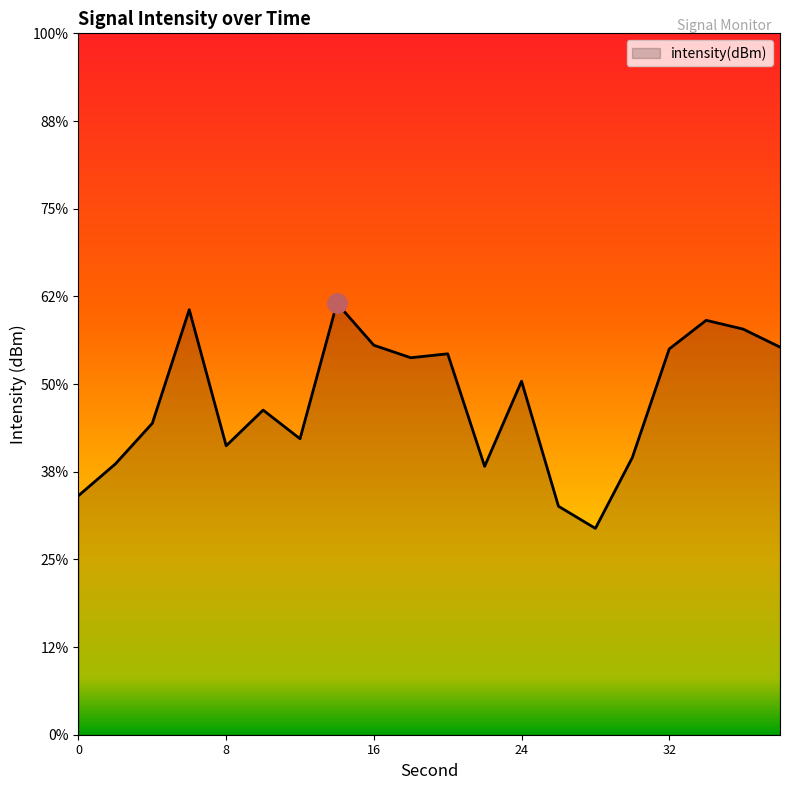

Between 8 and 32, which is larger?

32